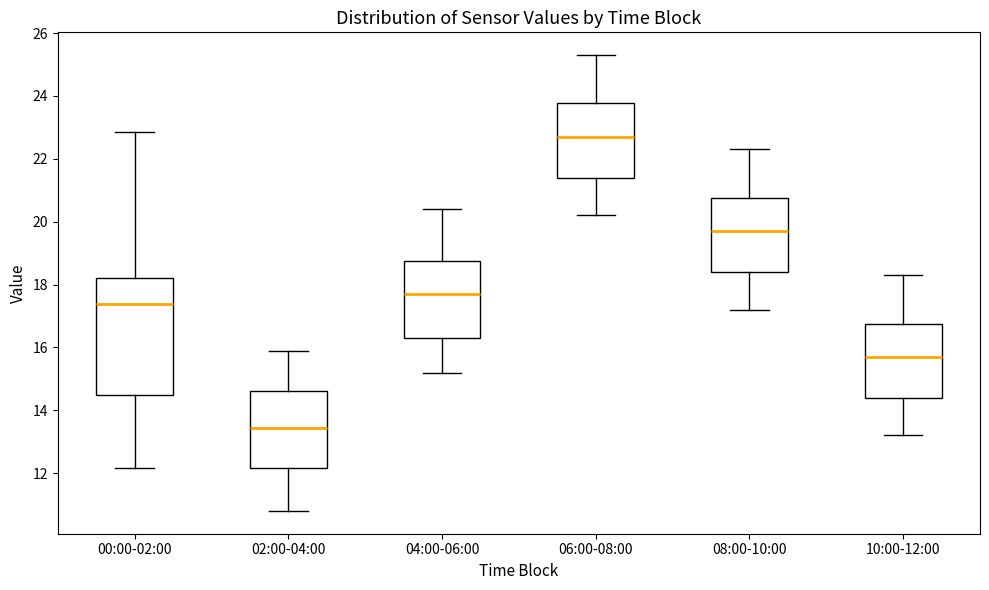

Reading left to right, read every box against the y-axis: the position of its median line, the range the box covers, and the ends of its whiskers. The values are not printed on the chart, so give them approximately, as read against the axis.

00:00-02:00: median 17.4, box 14.4 to 18.2, whiskers 12.2 to 22.8
02:00-04:00: median 13.4, box 12.2 to 14.6, whiskers 10.8 to 16.0
04:00-06:00: median 17.8, box 16.4 to 18.8, whiskers 15.2 to 20.4
06:00-08:00: median 22.8, box 21.4 to 23.8, whiskers 20.2 to 25.4
08:00-10:00: median 19.8, box 18.4 to 20.8, whiskers 17.2 to 22.4
10:00-12:00: median 15.8, box 14.4 to 16.8, whiskers 13.2 to 18.4